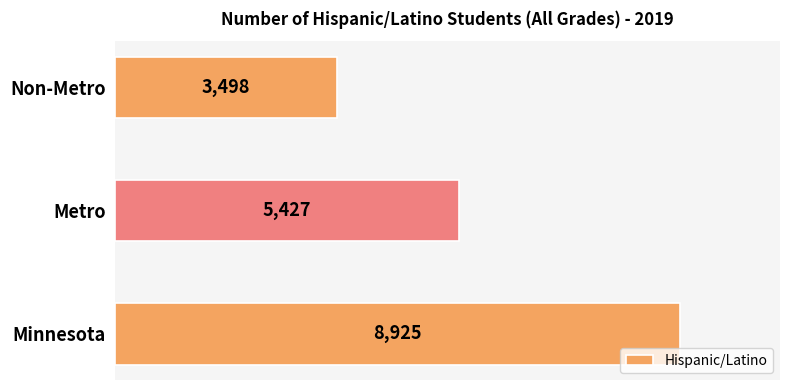

How many values are between 3498 and 8925?

3